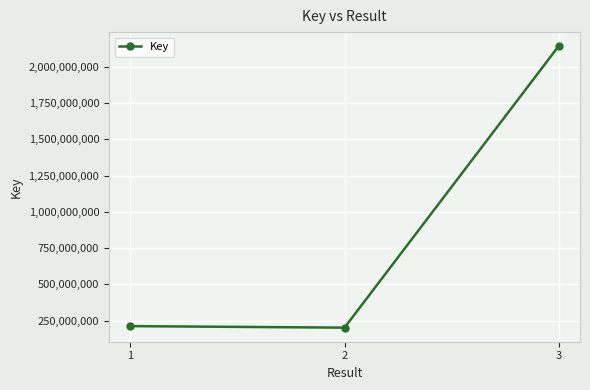

Approximately how many times larger is the value at 1 compared to 3?

0.1